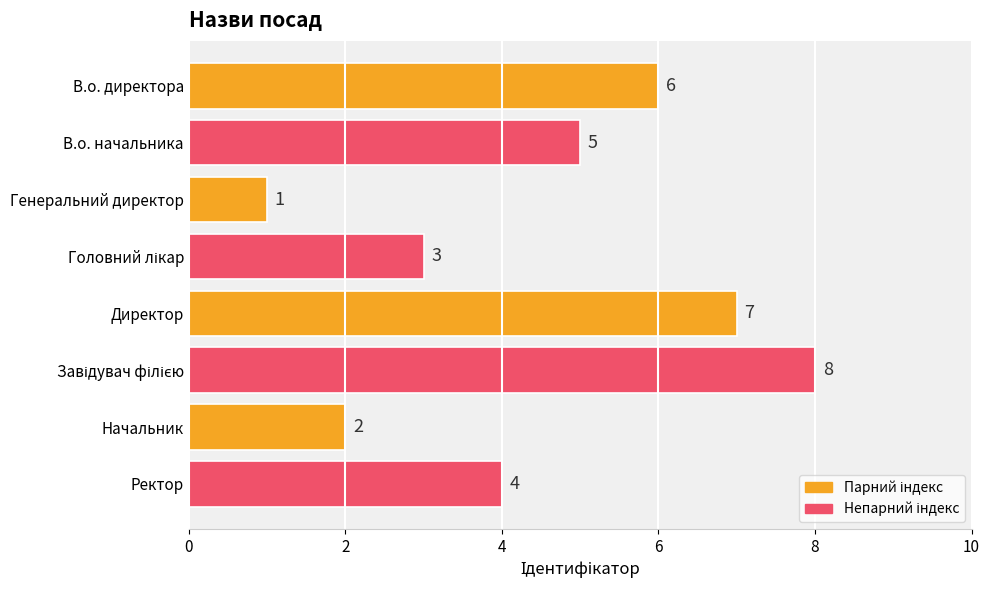

Reading top to bottom, what are all the values shown in this chart?

6	5	1	3	7	8	2	4